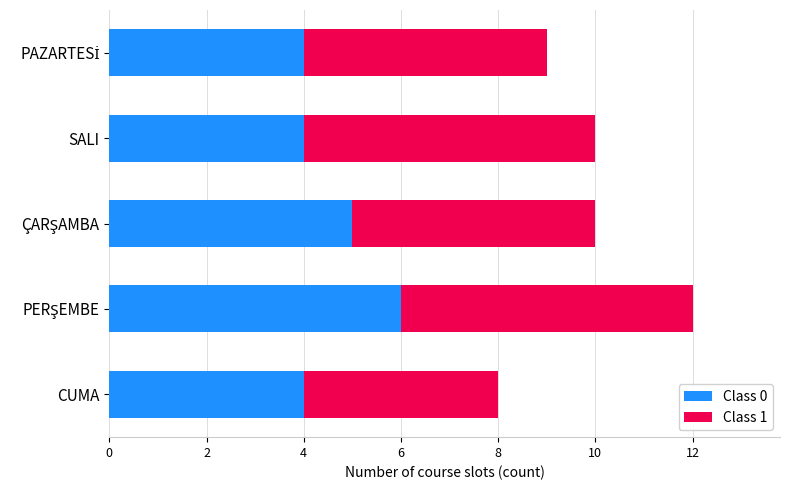

How many series are shown in this chart?

2